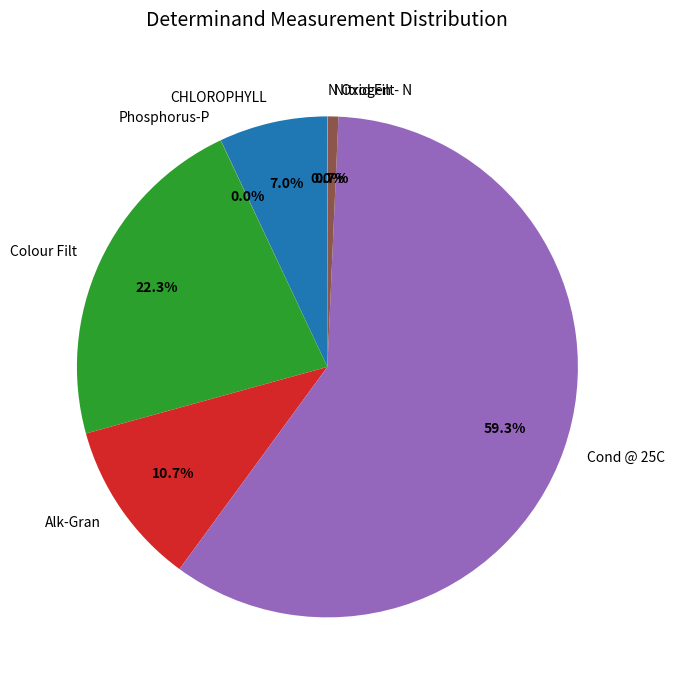

What is the largest slice in the pie chart?

Cond @ 25C